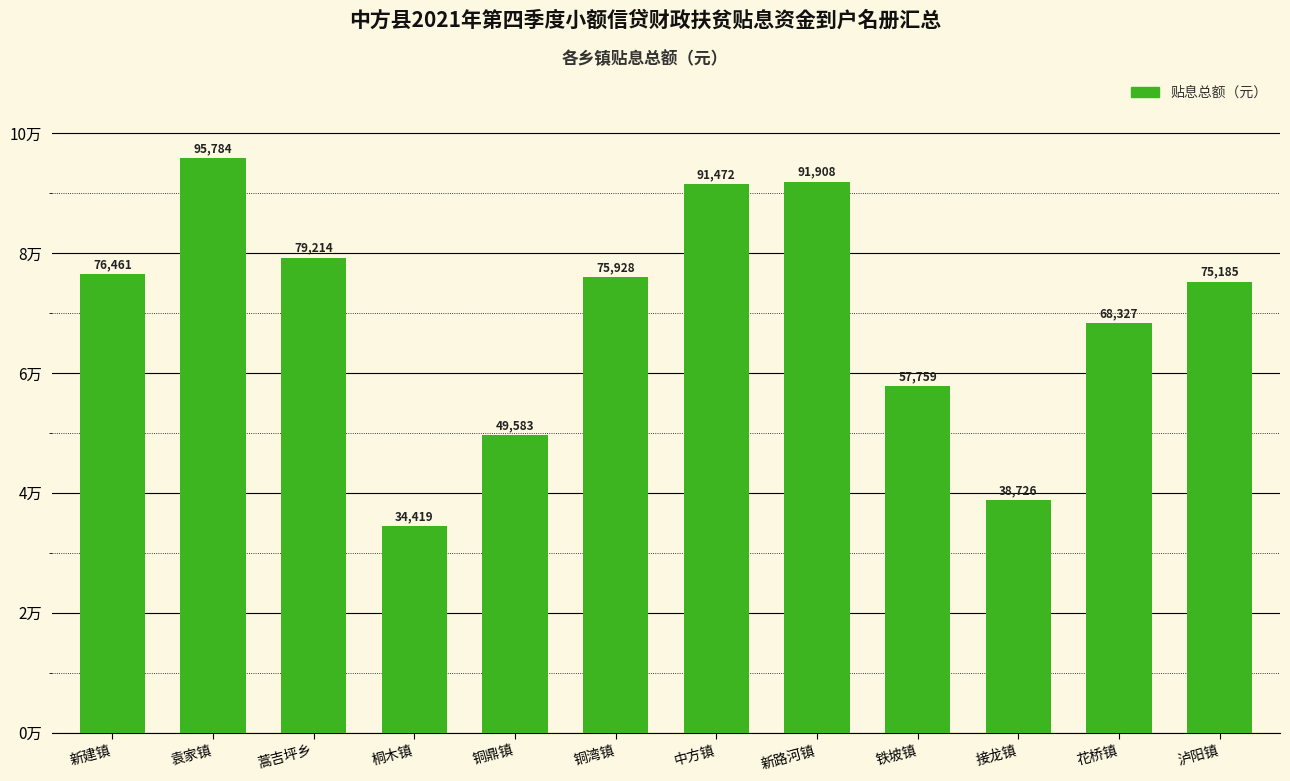

Which label corresponds to the smallest value in the chart?

桐木镇